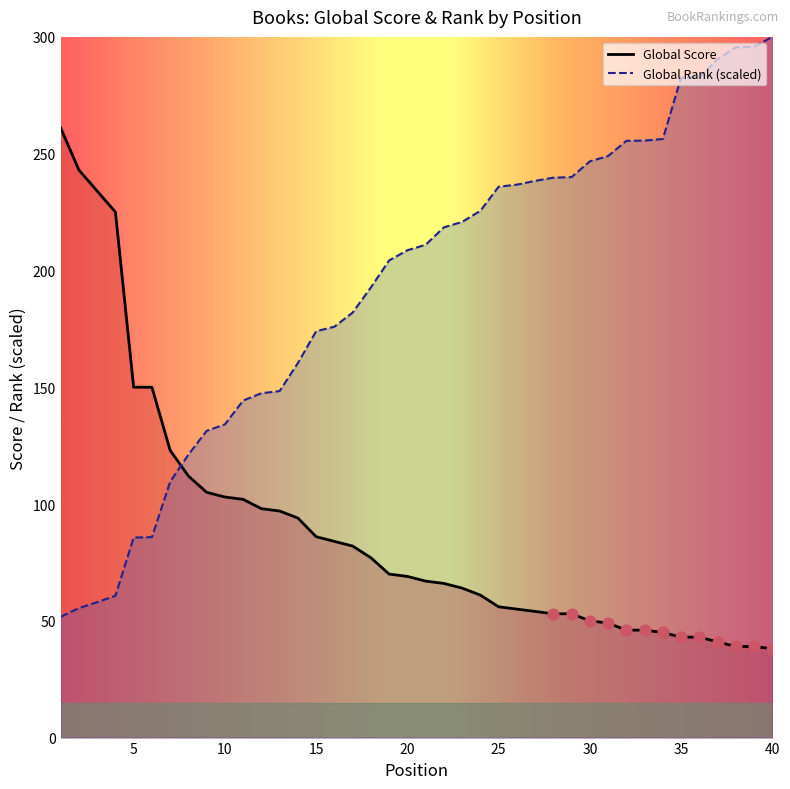

Which series reaches the minimum Y coordinate?

Global Score